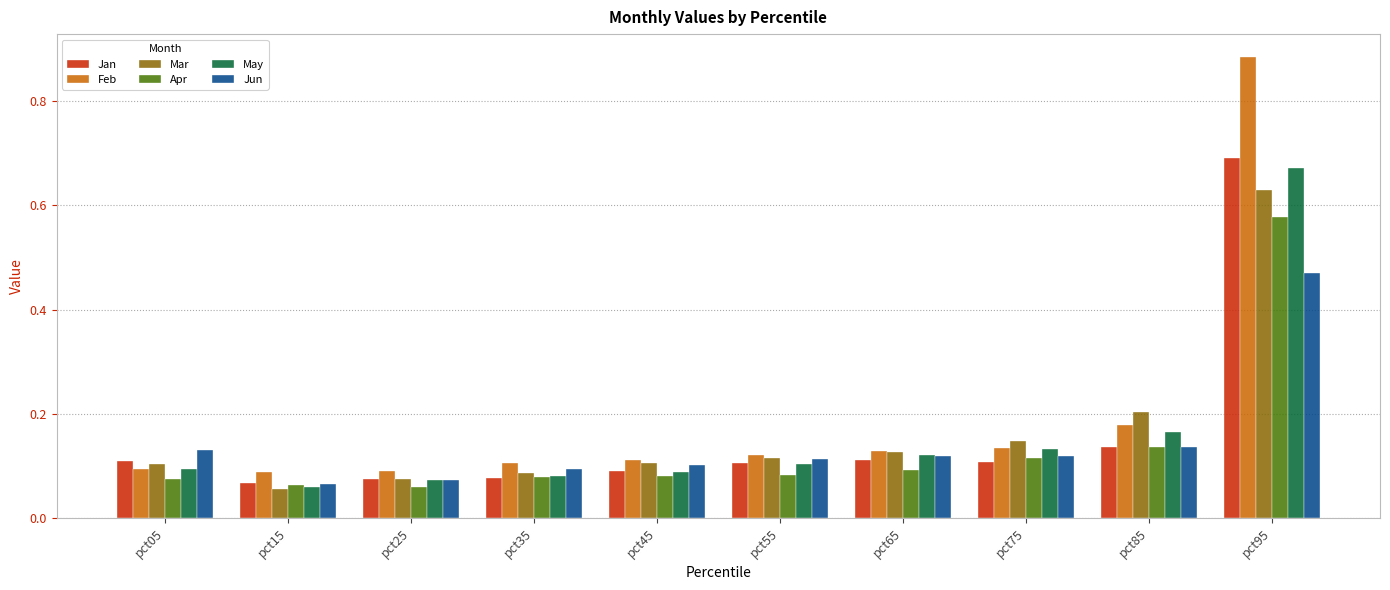

How many bars are there in total?

60